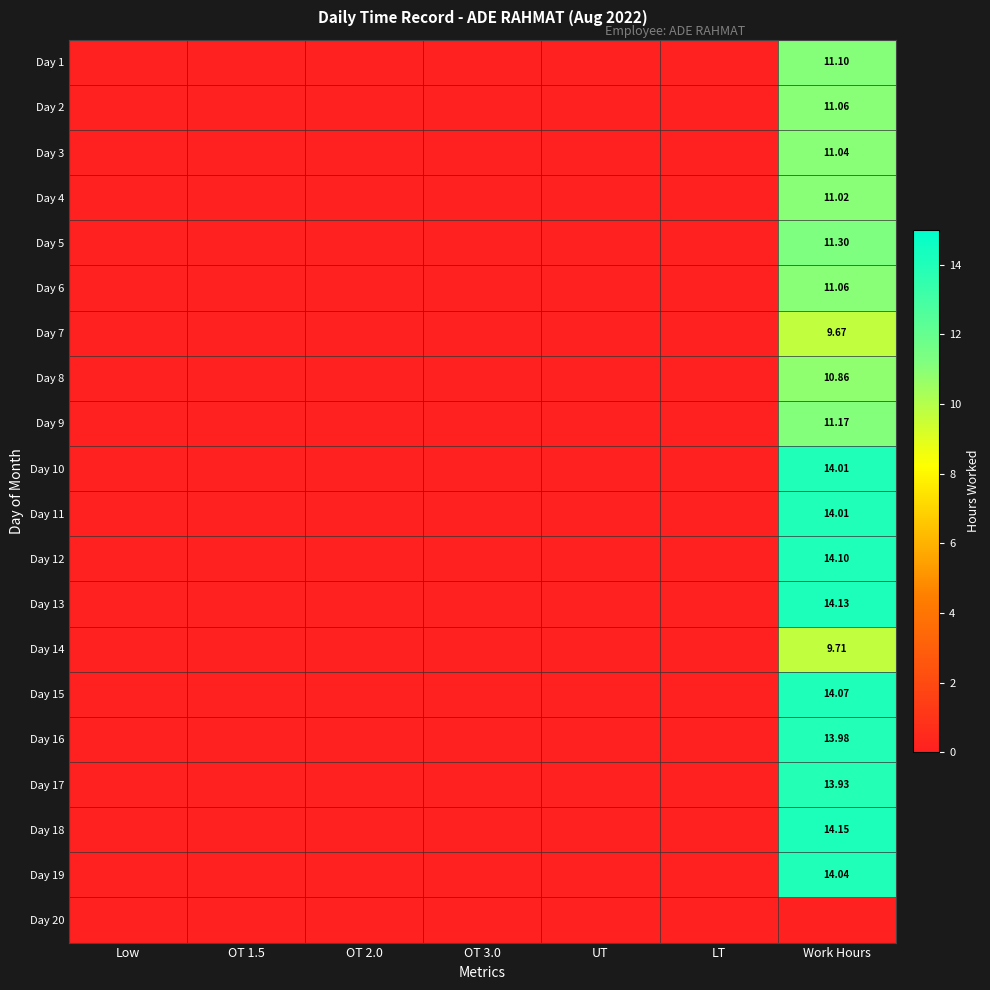

Which label corresponds to the smallest value in the chart?

Low